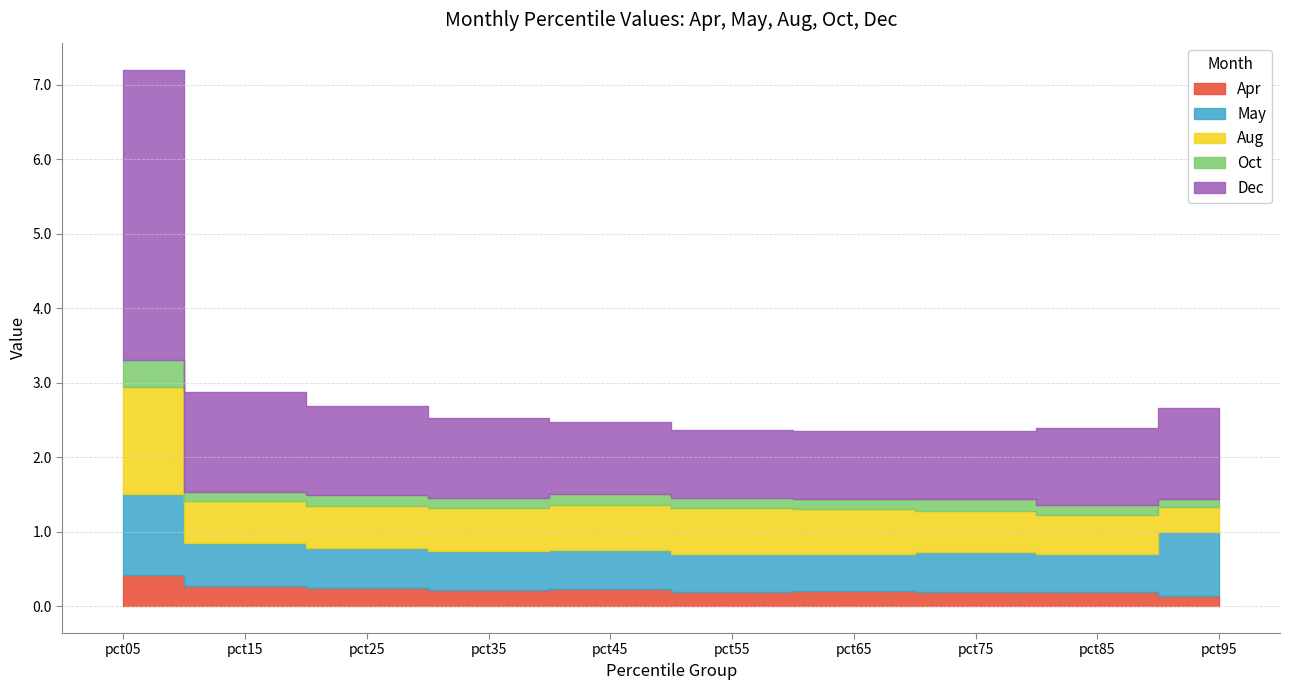

Which series has the largest total across all categories?

Dec